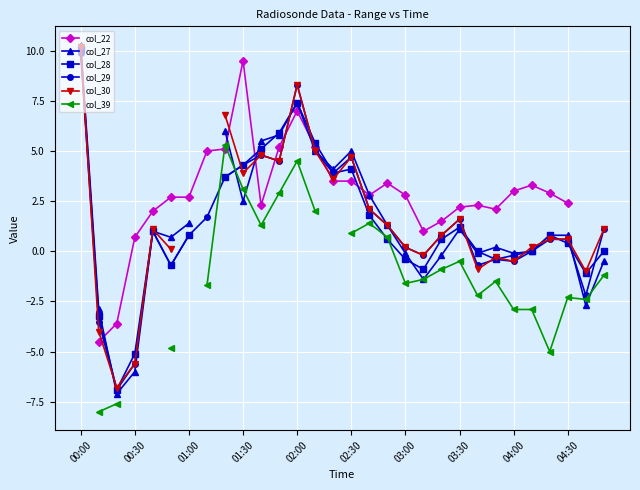

Which category has the highest value in the col_29 series?

00:00